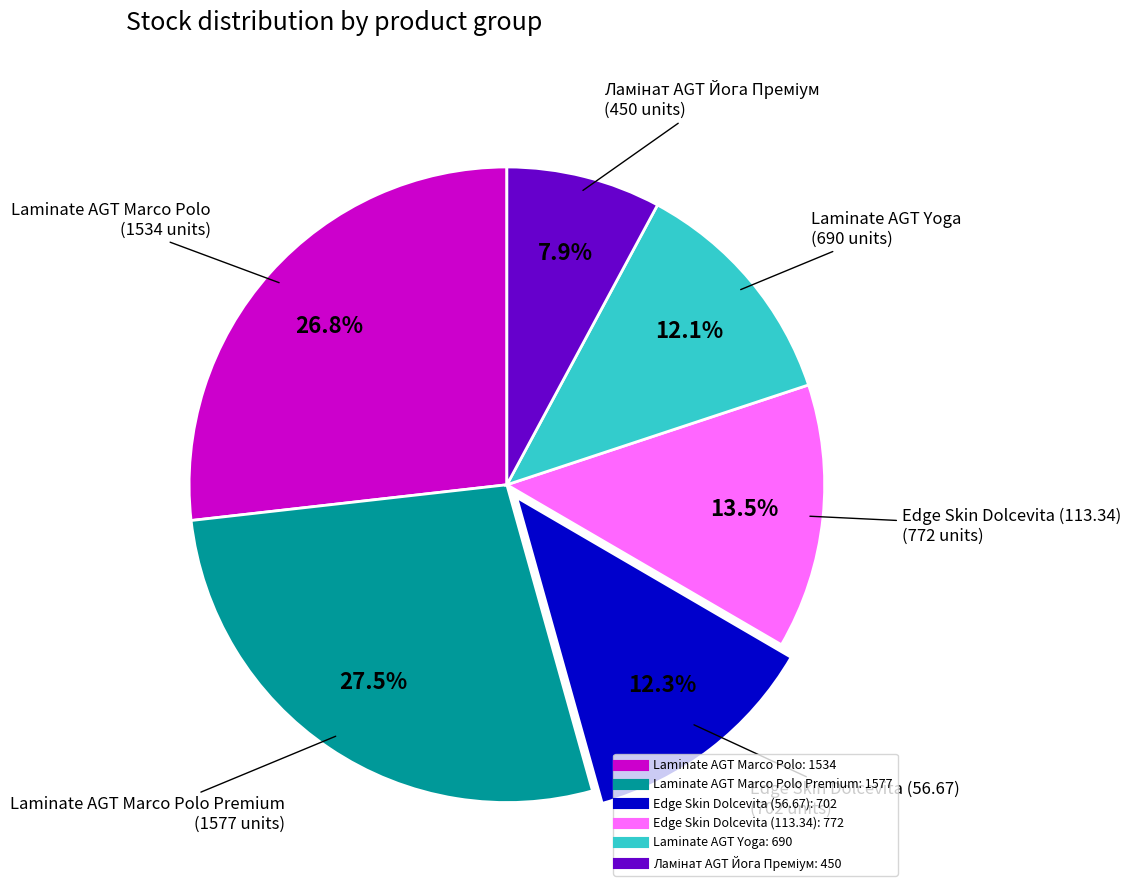

Is there a majority slice in this chart?

No